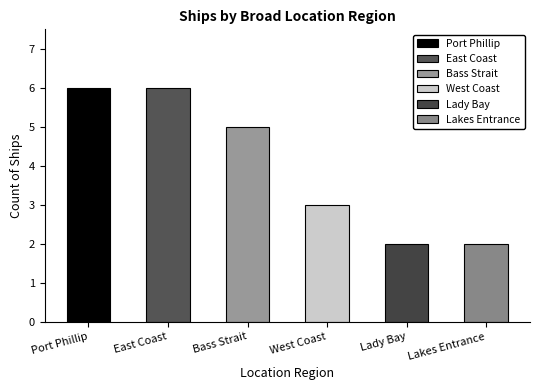

What is the label of the 3rd bar from the right?

West Coast